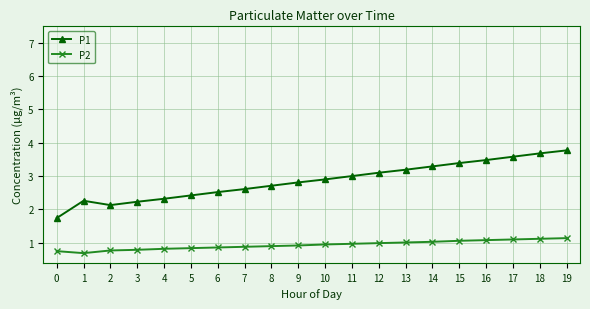

True or false: P2 and P1 cross at least once.

False